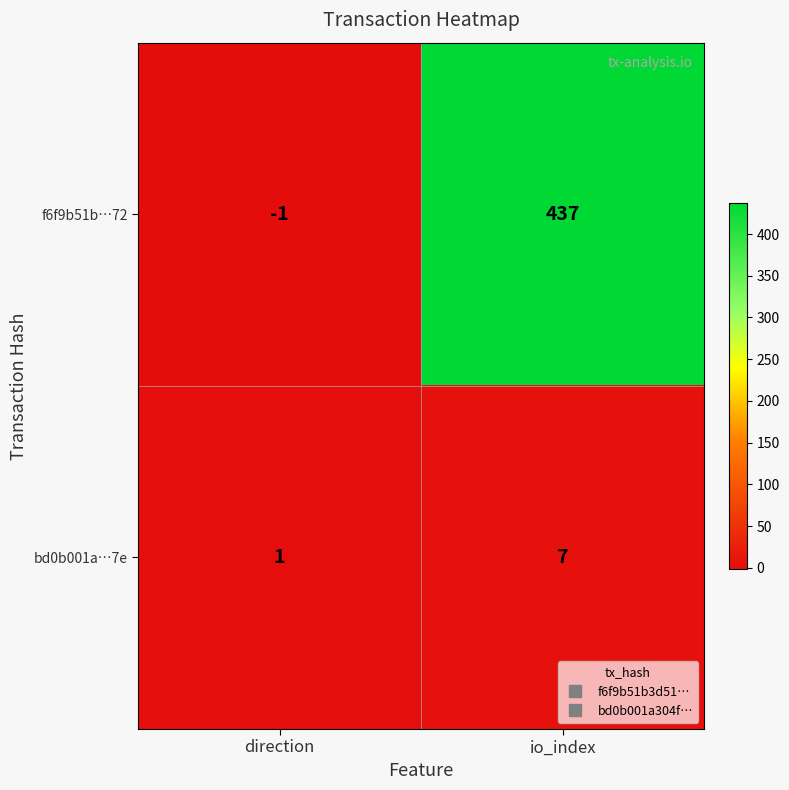

Reading left to right, transcribe all the data shown in this chart.

f6f9b51b…72: -1	437
bd0b001a…7e: 1	7